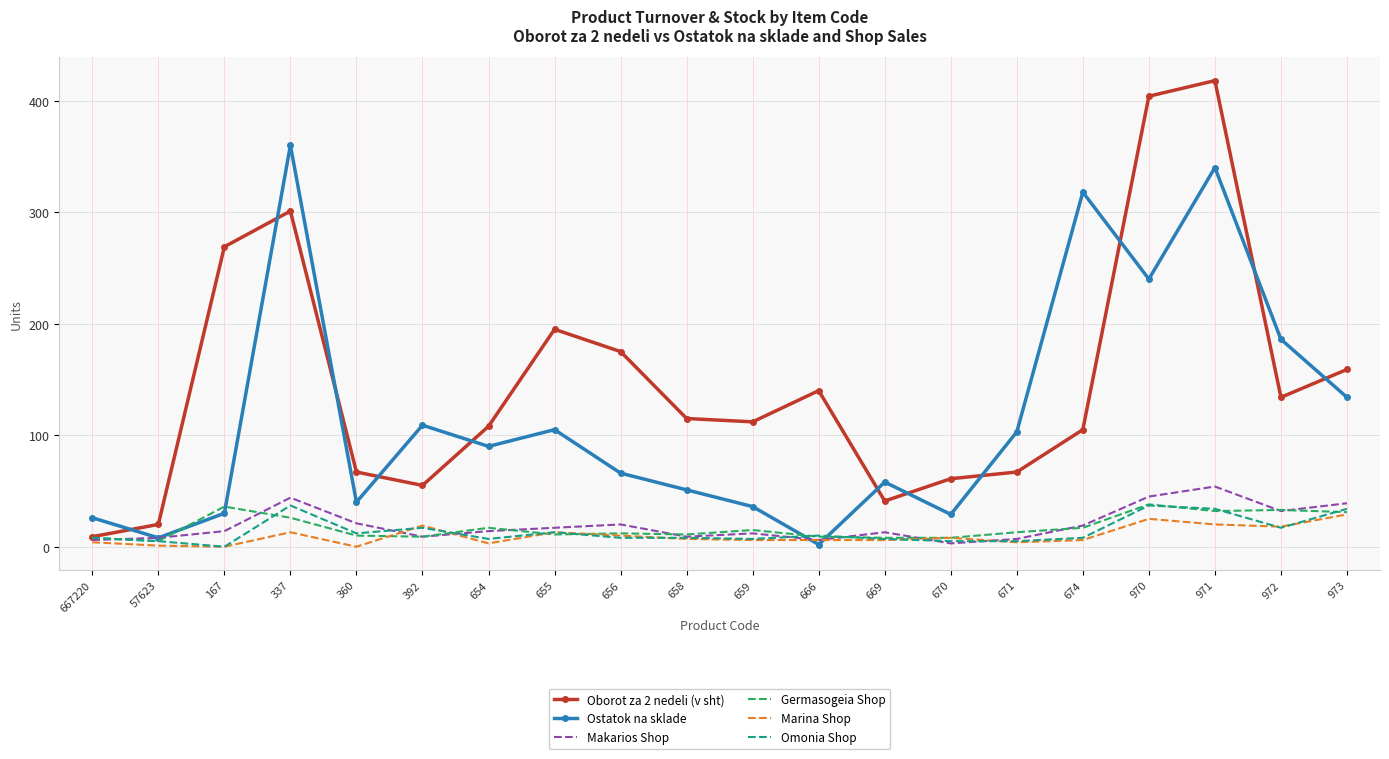

What is the highest value of the Omonia Shop series?

37